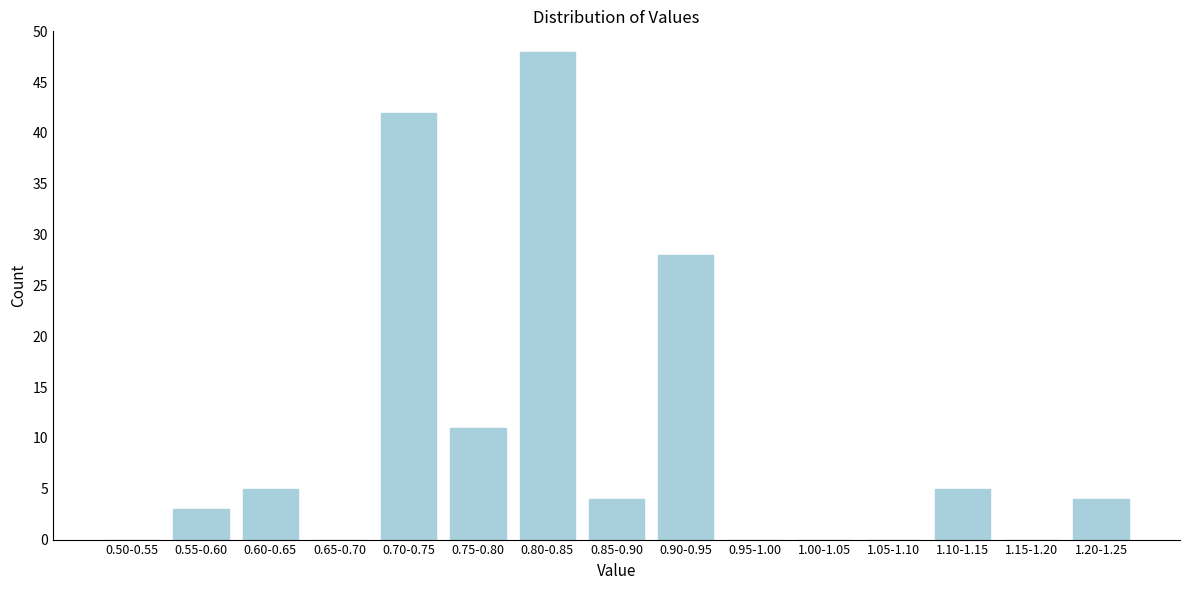

Reading left to right, extract all data points from this chart.

0.50-0.55=0	0.55-0.60=3	0.60-0.65=5	0.65-0.70=0	0.70-0.75=42	0.75-0.80=11	0.80-0.85=48	0.85-0.90=4	0.90-0.95=28	0.95-1.00=0	1.00-1.05=0	1.05-1.10=0	1.10-1.15=5	1.15-1.20=0	1.20-1.25=4